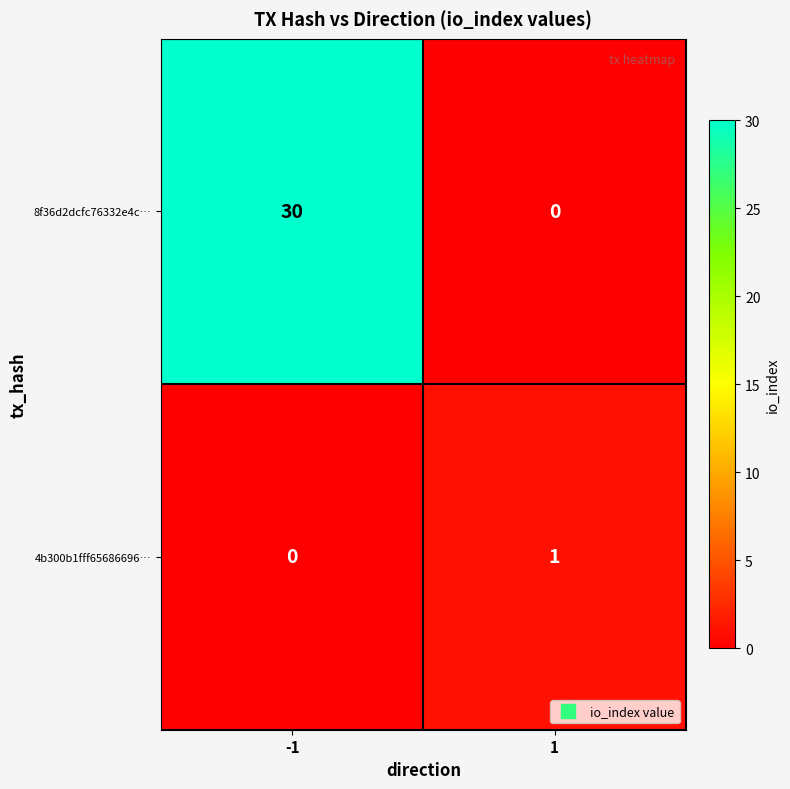

Which series has the widest spread of values?

8f36d2dcfc76332e4c…